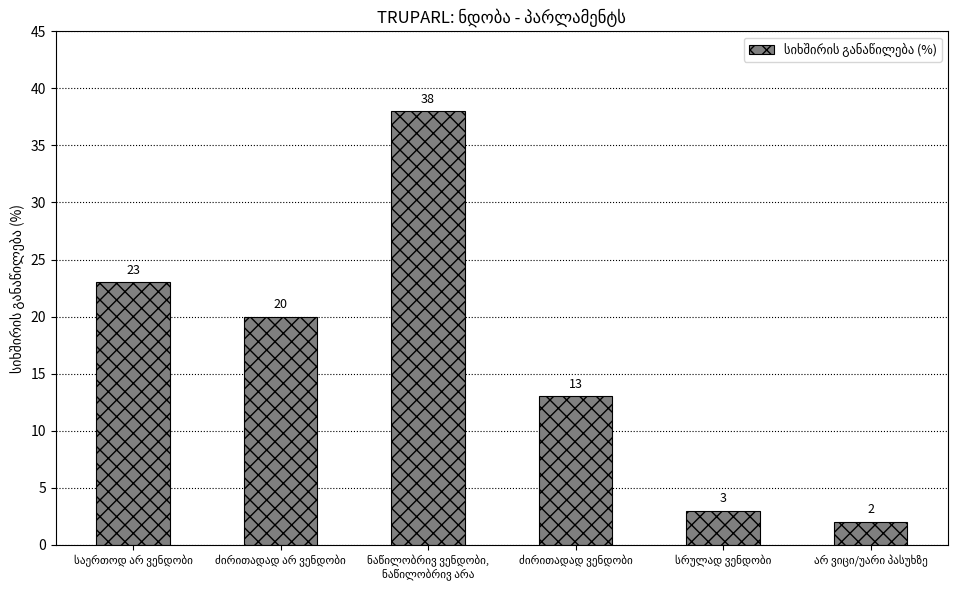

What is the value of the 1st bar from the left?

23